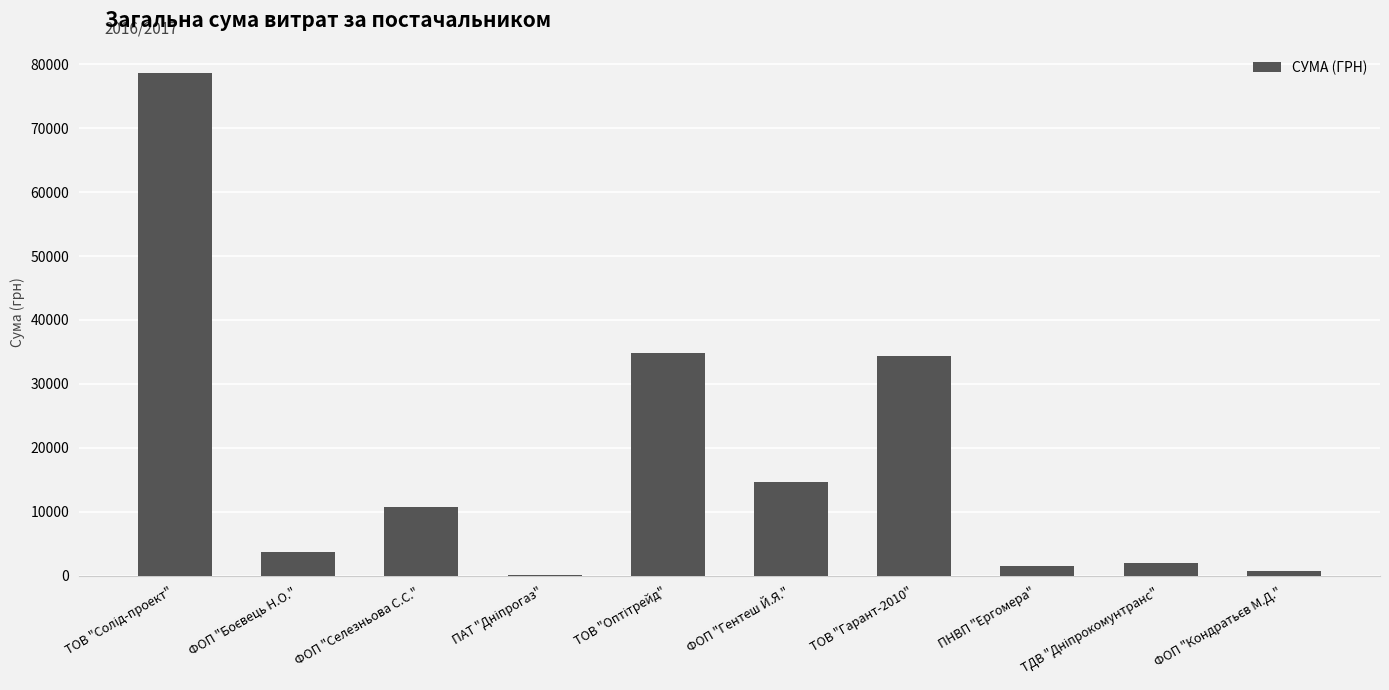

What is the average value?

18146.6